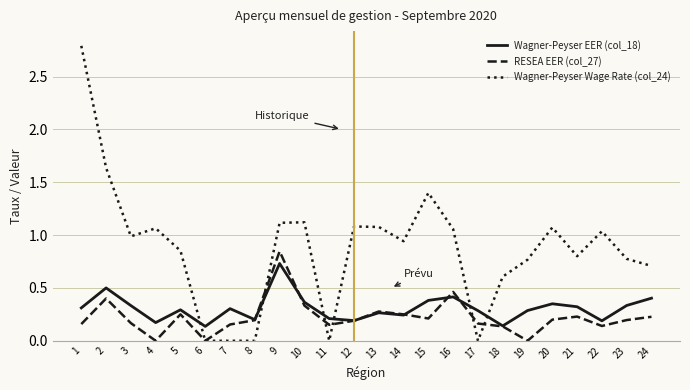

After their last crossing, which series has the higher values: Wagner-Peyser Wage Rate (col_24) or Wagner-Peyser EER (col_18)?

Wagner-Peyser Wage Rate (col_24)